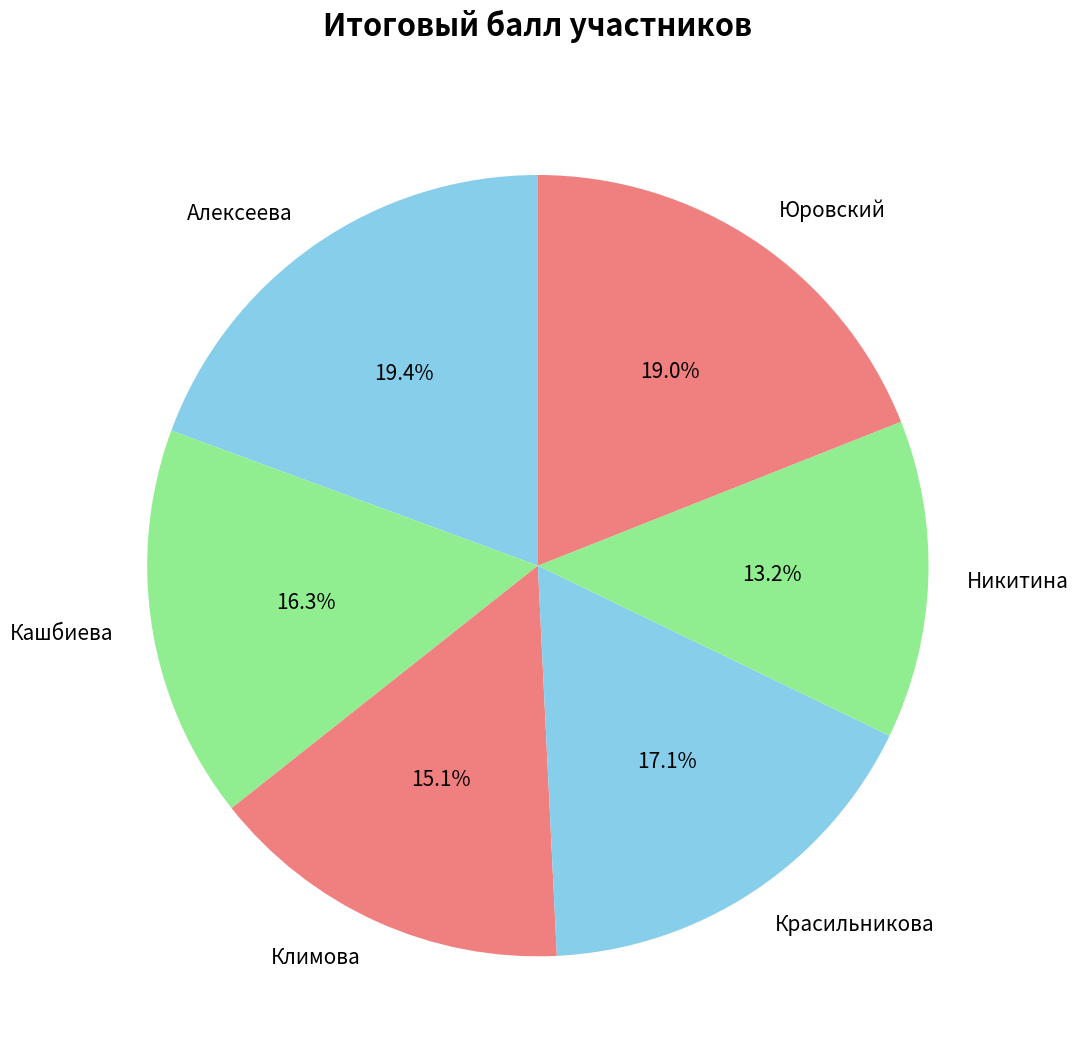

Count the number of slices in the pie.

6